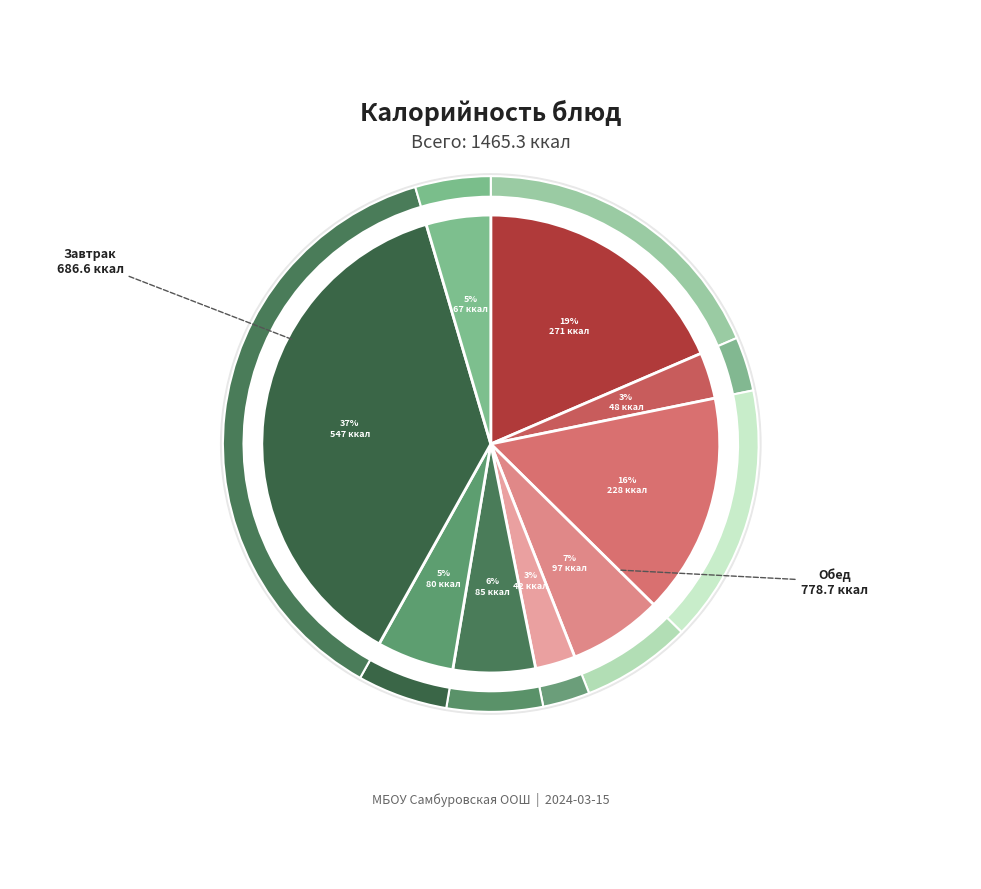

Is Чай с сахаром the majority of the pie?

No